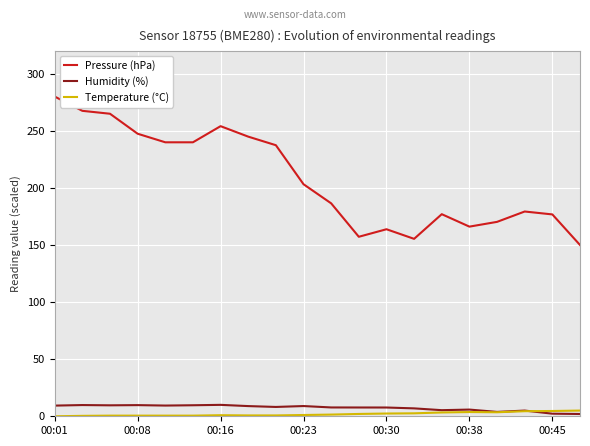

What is the maximum value shown in the chart?

280.0